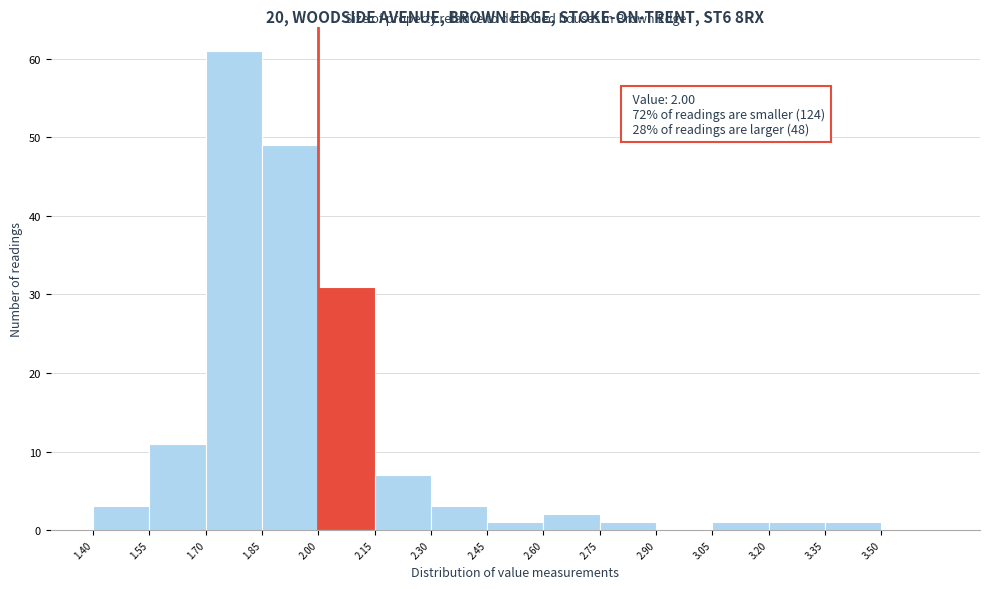

Which range on the x-axis has the tallest bar?

1.70 to 1.85